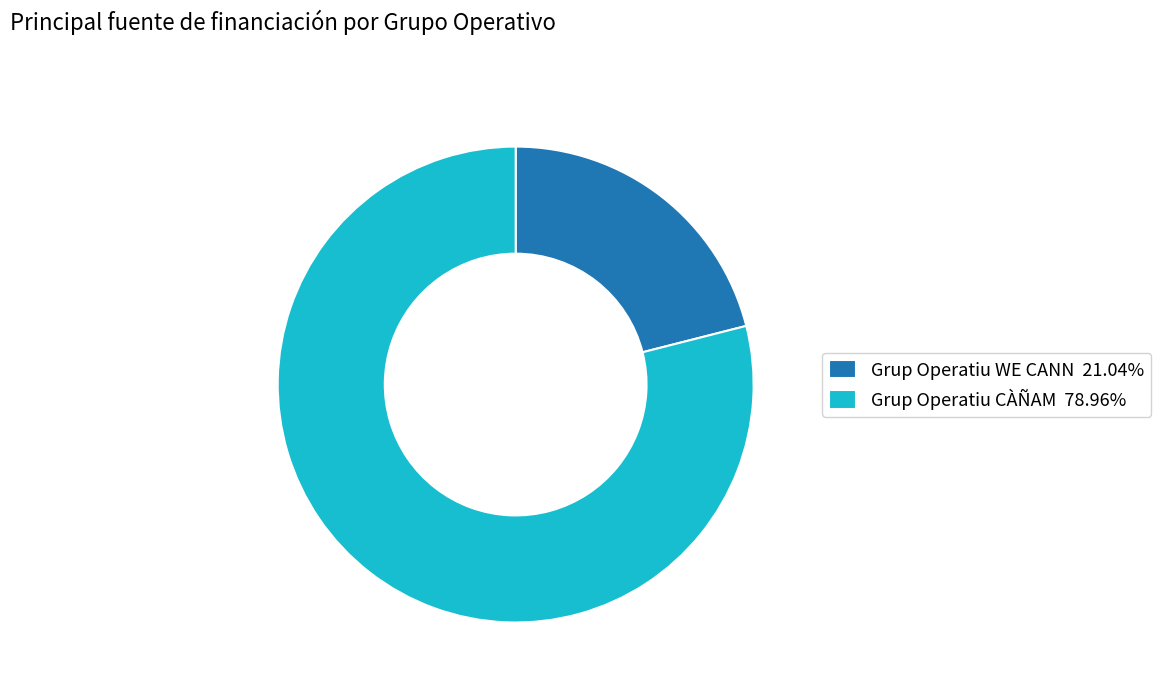

Is the sum of Grup Operatiu WE CANN 21.04% and Grup Operatiu CÀÑAM 78.96% greater than half?

Yes